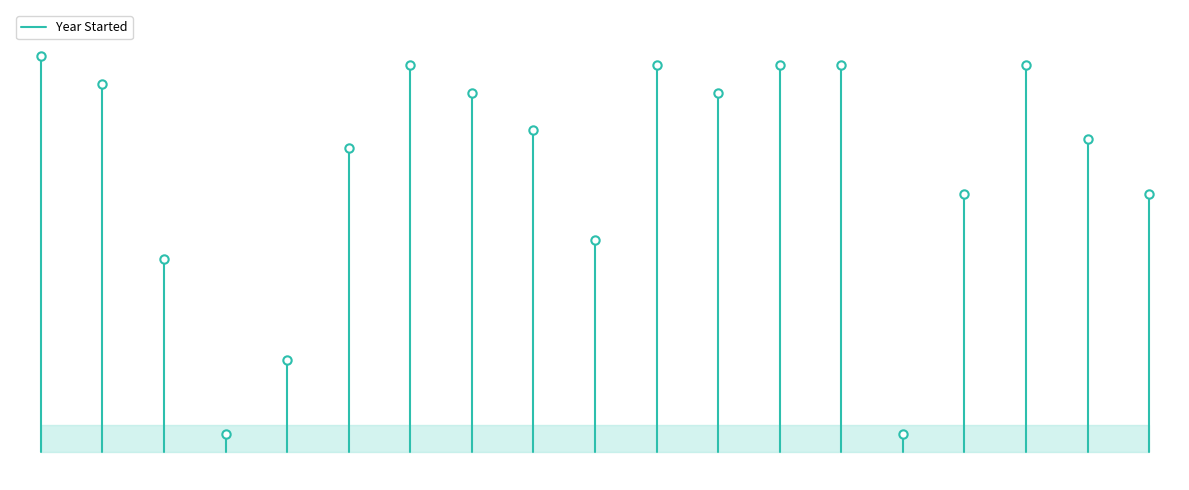

The chart shows a value of 2939 at 1. True or false?

False